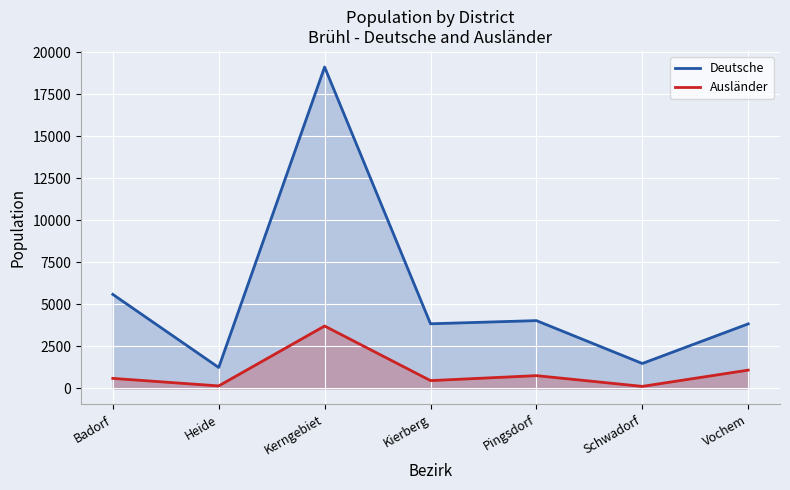

In Deutsche, how many points are lower than both neighbors (excluding endpoints)?

3